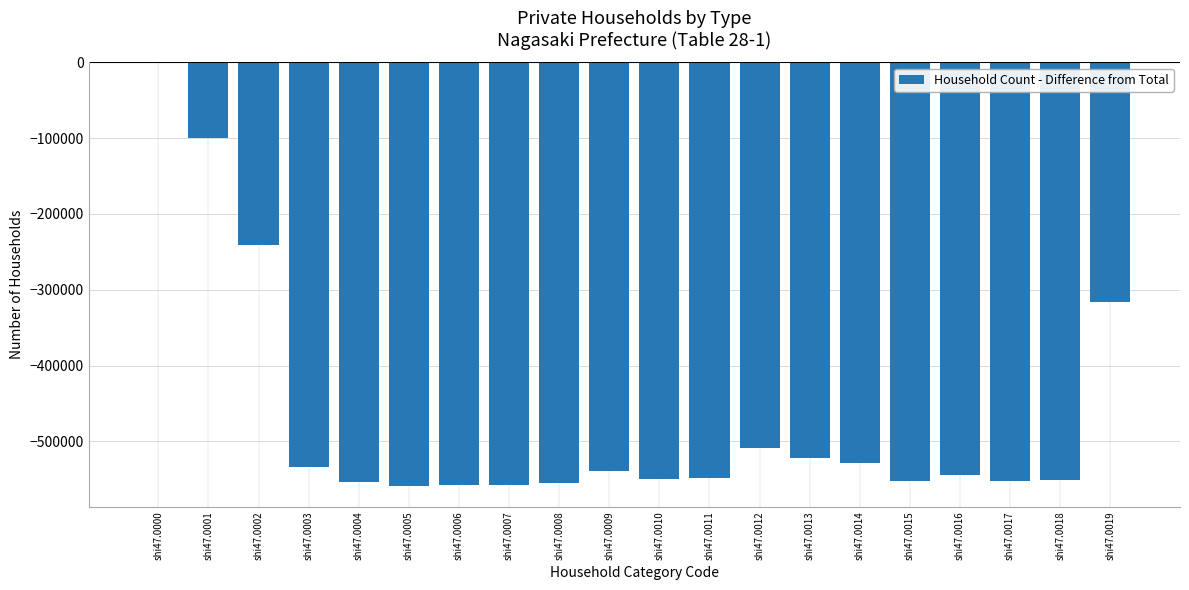

What is the average value?

-468312